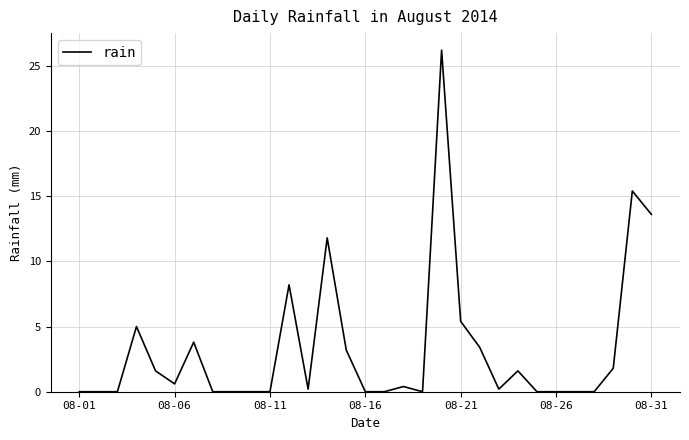

What is the greatest value displayed?

26.2